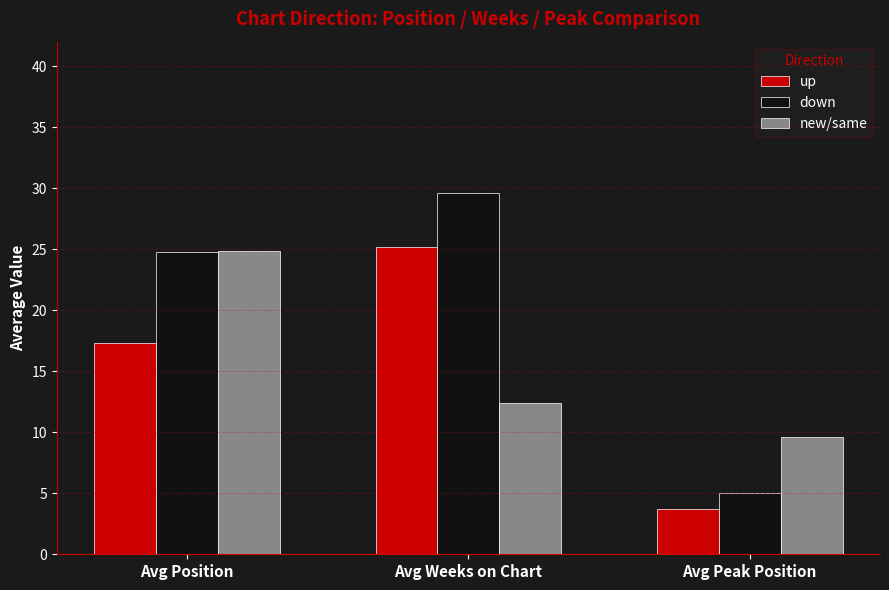

How many groups of bars are there?

3